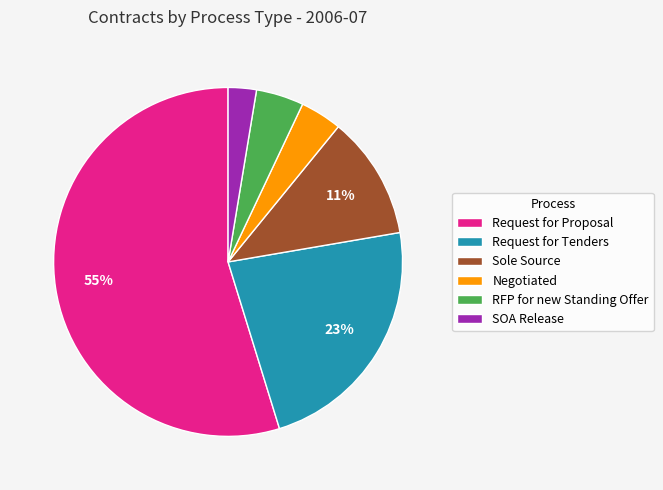

Between SOA Release and Sole Source, which is larger?

Sole Source